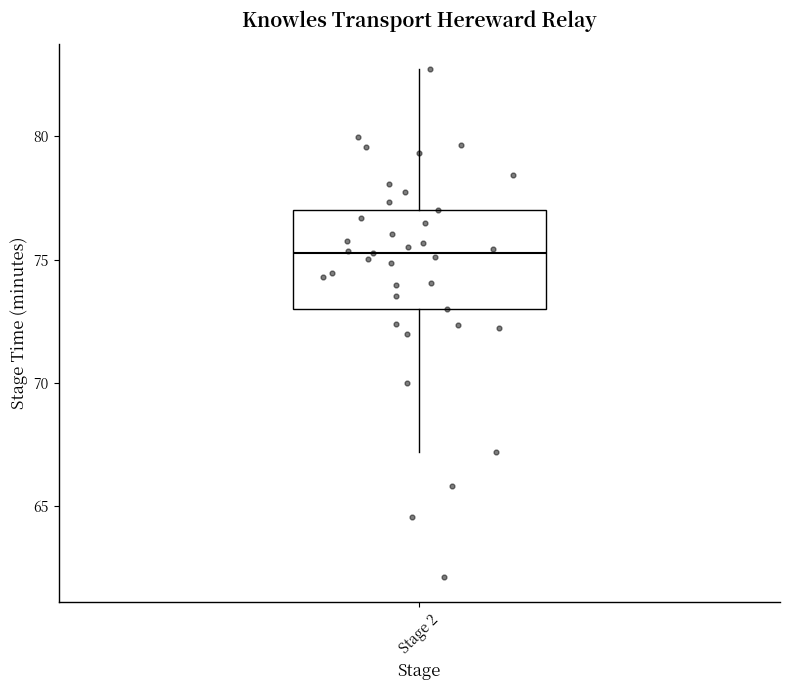

Read this box plot against the y-axis: the position of the median line, the range covered by the box, and the ends of both whiskers. The values are not printed on the chart, so give them approximately, as read against the axis.

median 75.5, box 73.0 to 77.0, whiskers 67.0 to 82.5